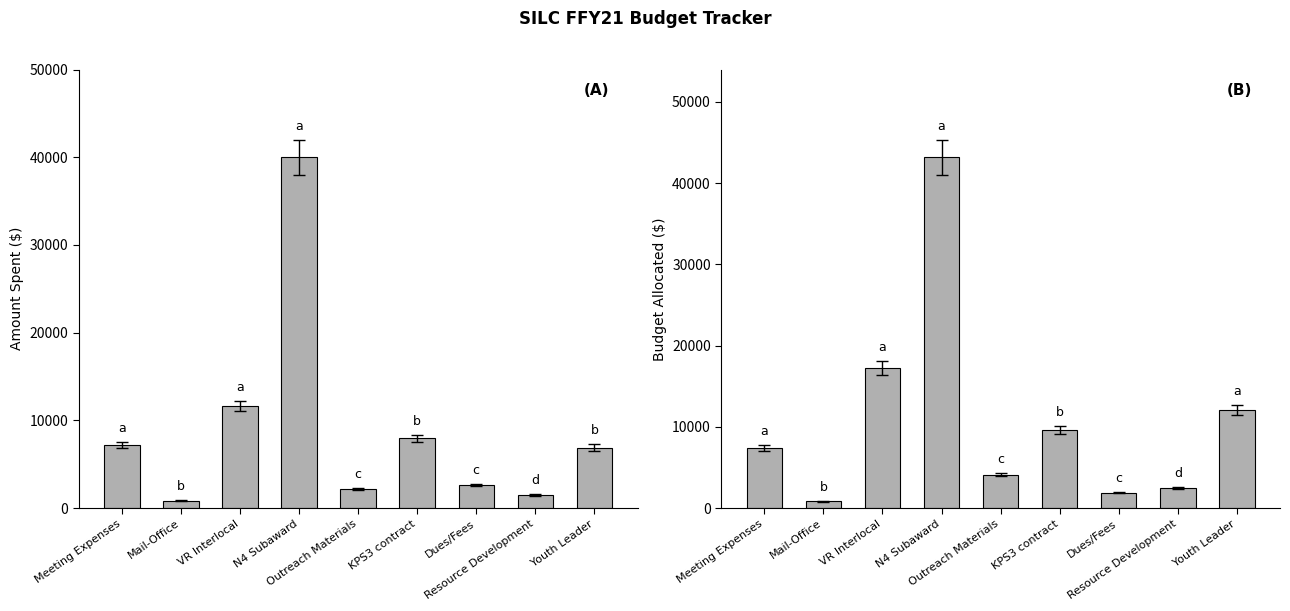

What is the label of the 5th bar from the right?

Outreach Materials